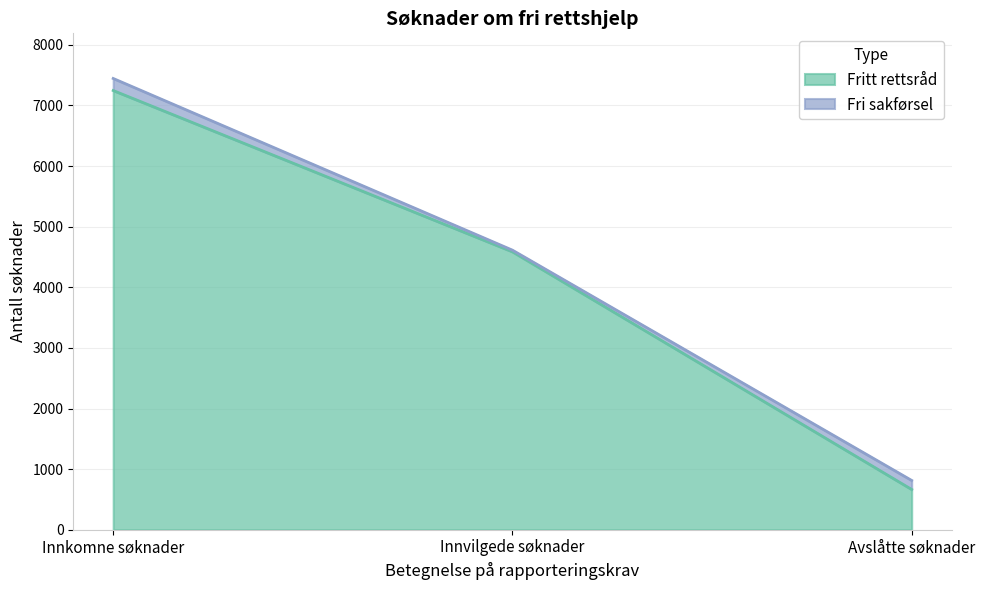

What is the label of the 1st point from the left?

Innkomne søknader